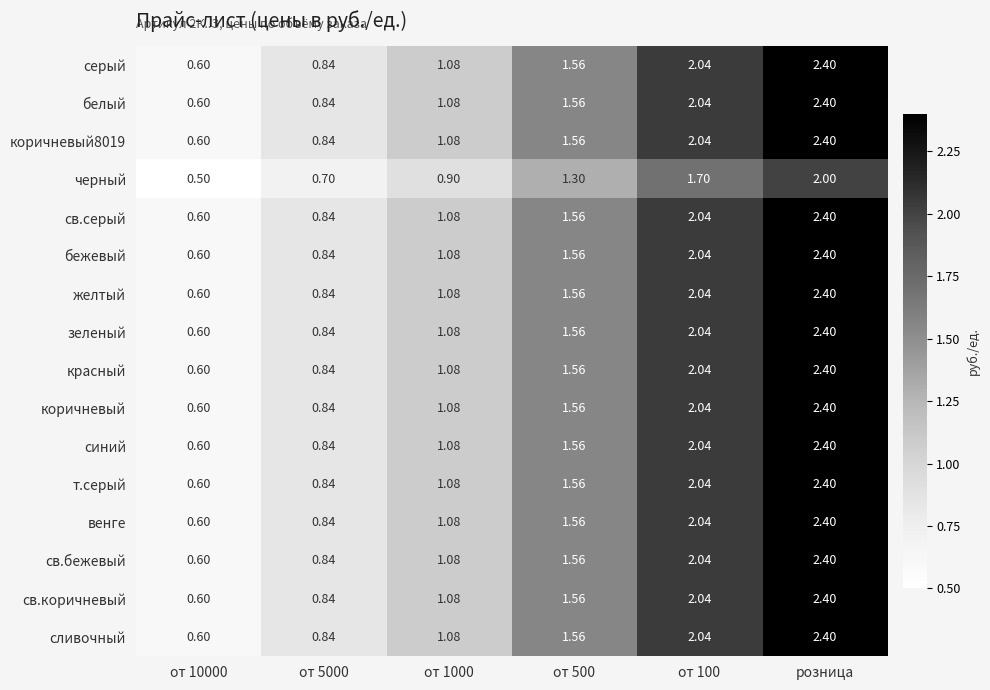

At which label does синий reach its peak?

розница